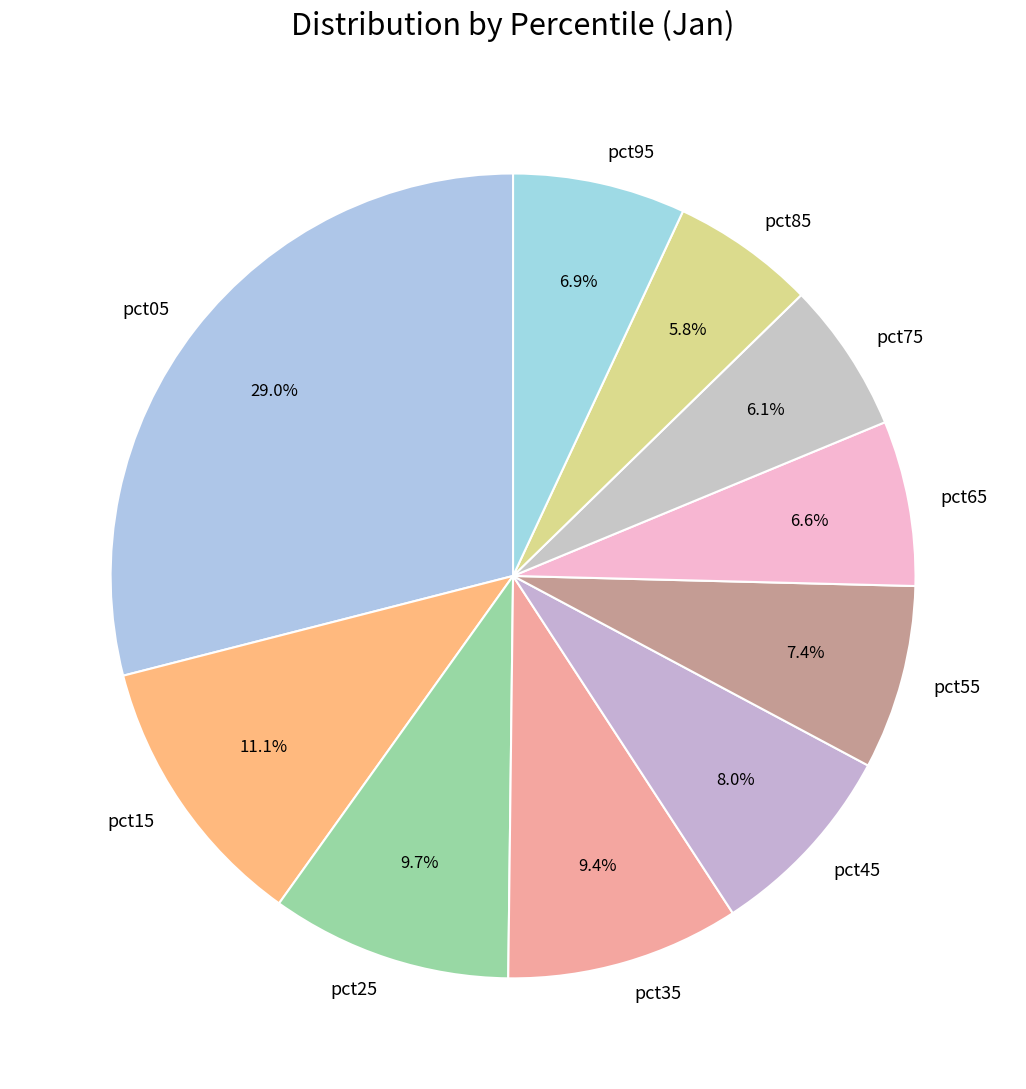

What percentage is NOT represented by pct75?

93.9%